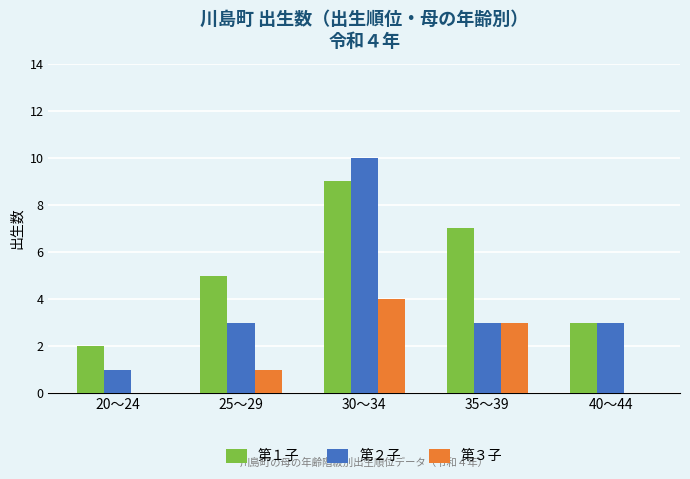

What is the difference between the 第２子 values at 35～39 and 30～34?

7